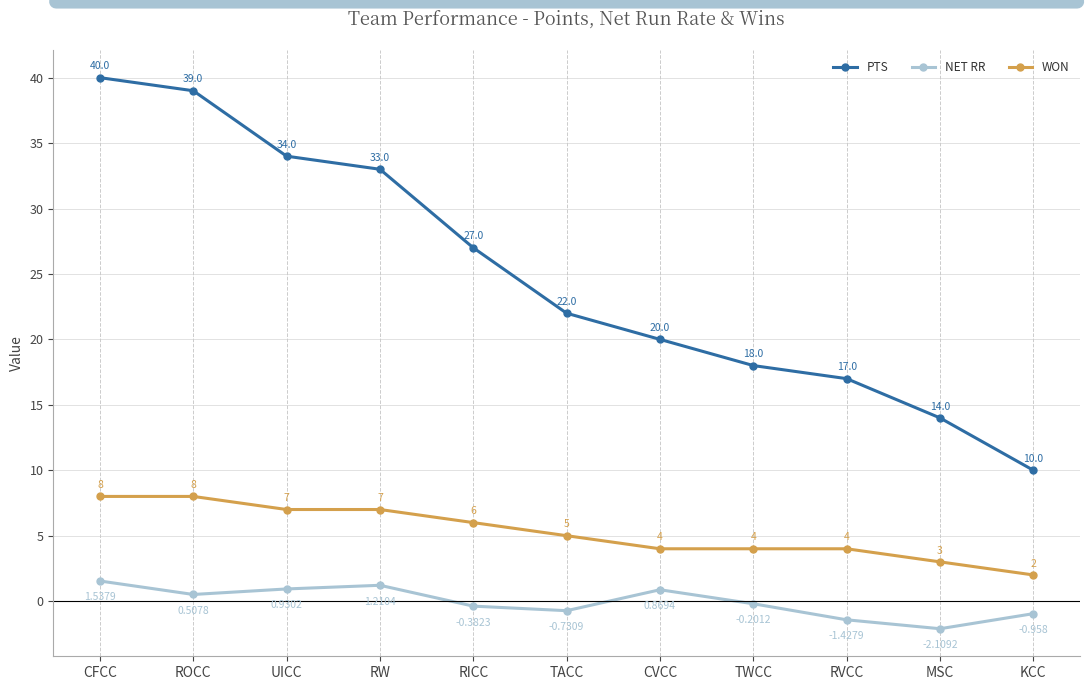

What is the difference between the highest and lowest values at RICC?

27.4